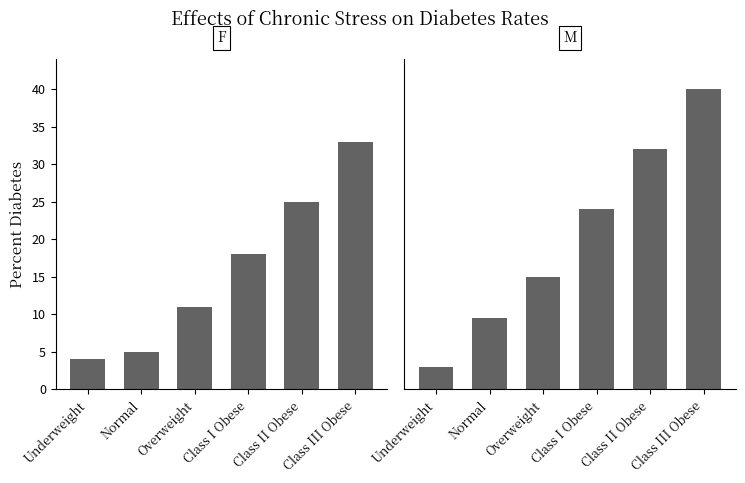

List the series in order of their peak value, highest first.

M, F